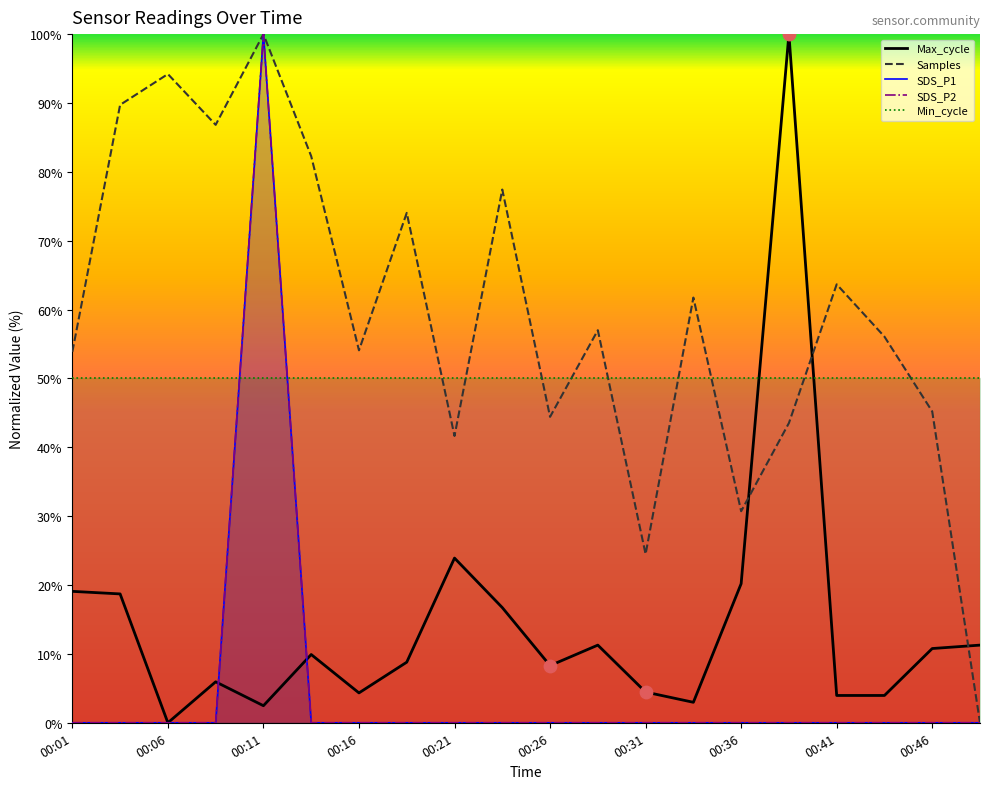

At how many categories does at least one series exceed 34?

17